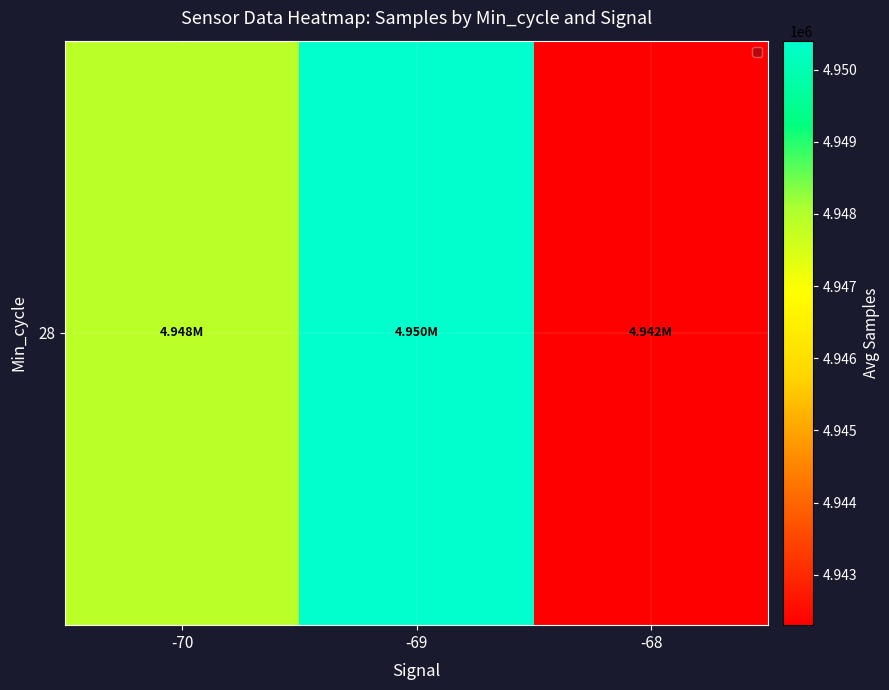

How many data points does each series have?

3